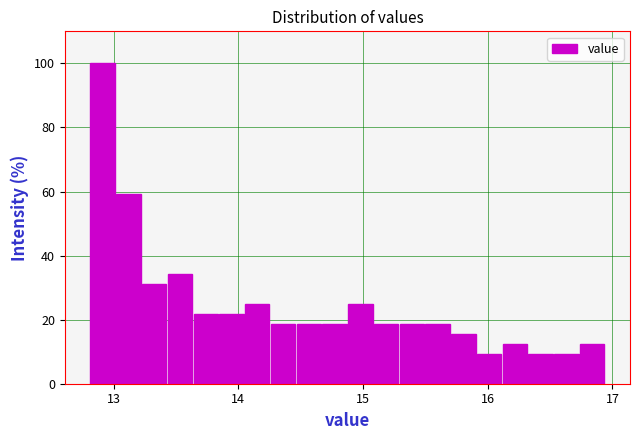

Around what value on the x-axis is the tallest bar? Give the approximate position of its centre, as read against the axis.

12.9